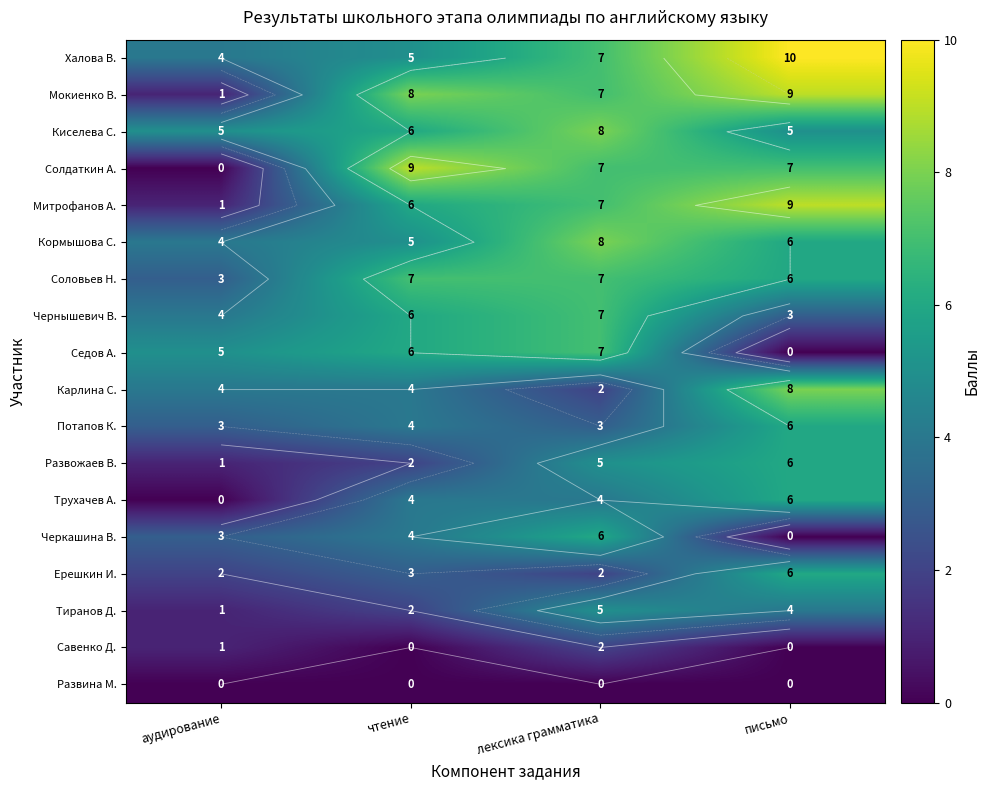

What is the sum of the Кормышова С. values at лексика грамматика and чтение?

13